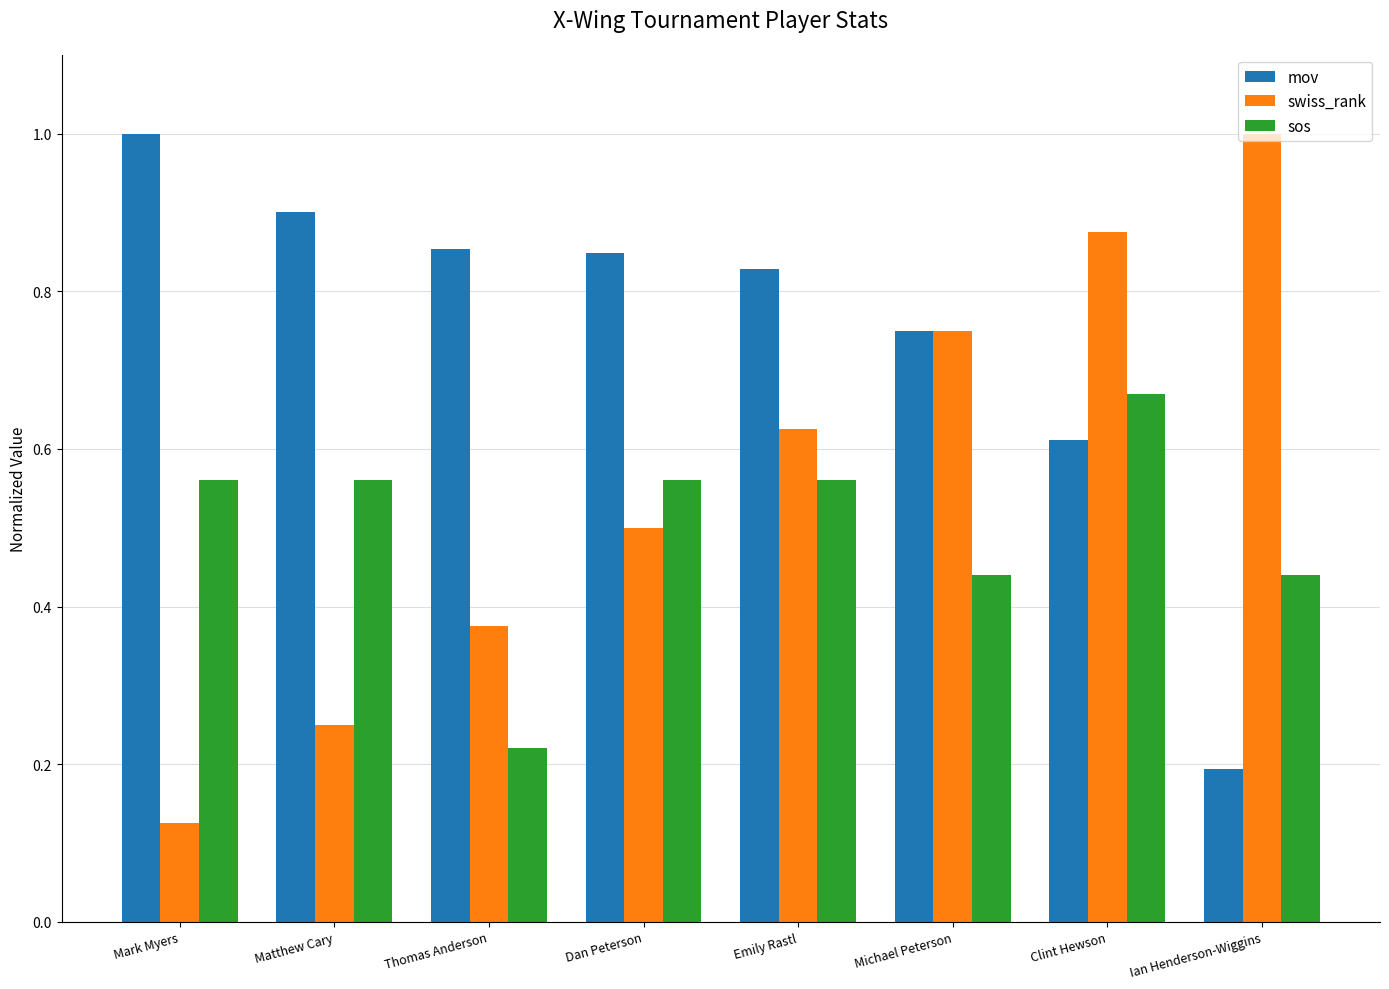

What is the greatest value displayed?

1.0